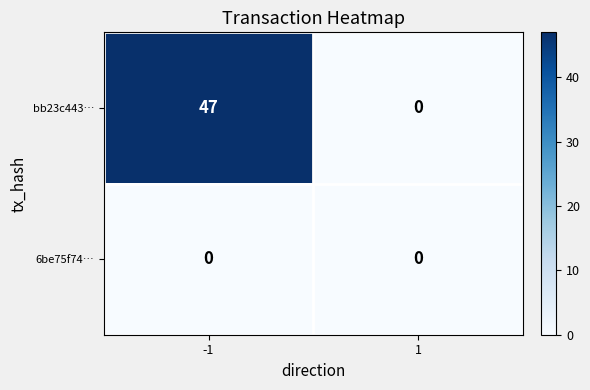

Reading right to left, extract all data points from this chart.

bb23c443…: 1=0	-1=47
6be75f74…: 1=0	-1=0